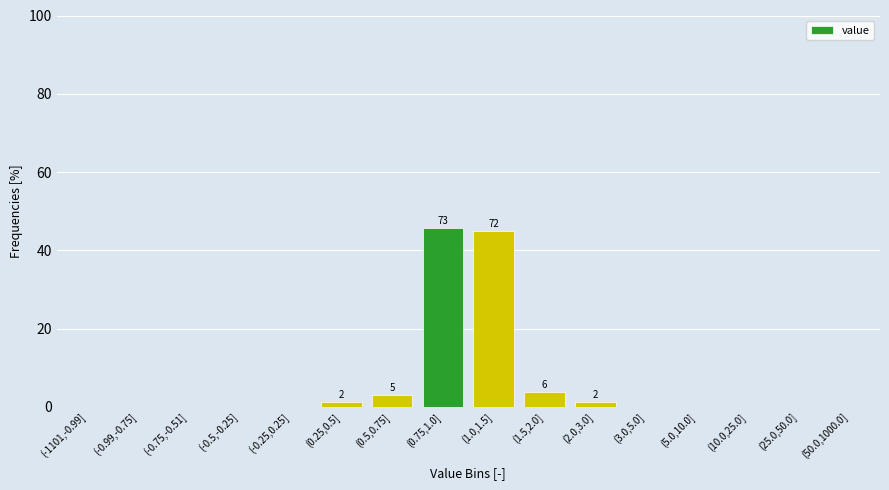

What is the change in value from (-1101,-0.99] to (1.0,1.5]?

+45.0